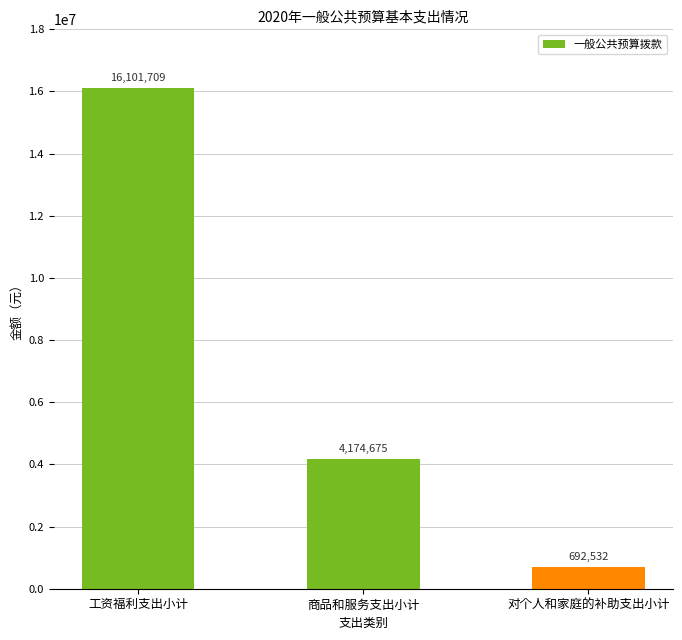

Which category has the lowest value across all series?

对个人和家庭的补助支出小计